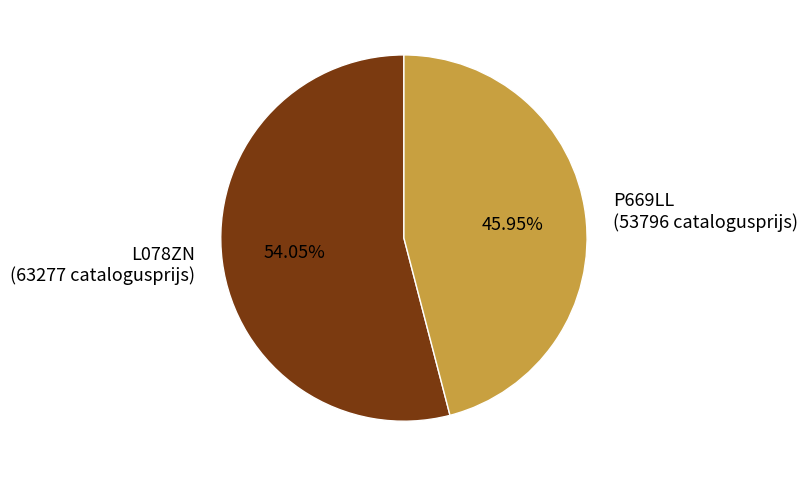

What percentage is the P669LL slice, to the nearest percent?

46%